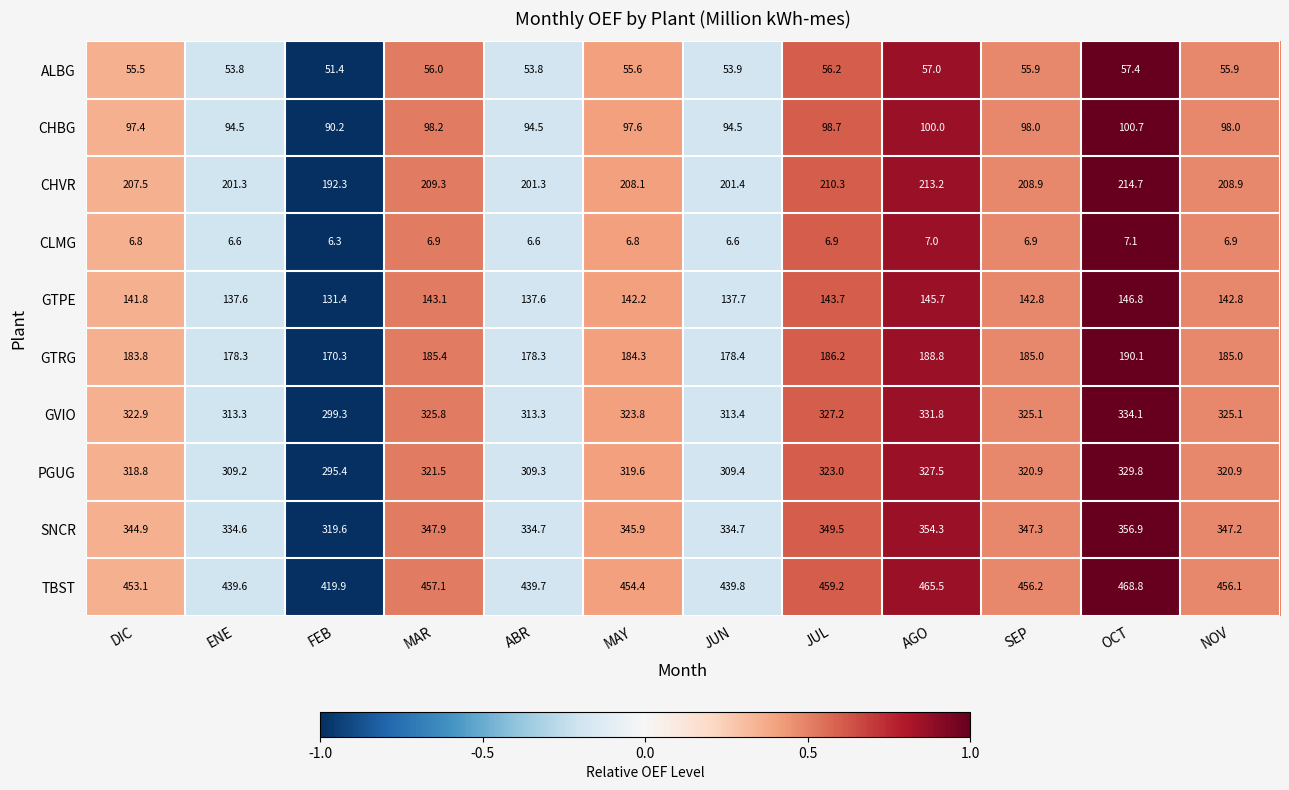

What is the minimum value shown in the chart?

6.3